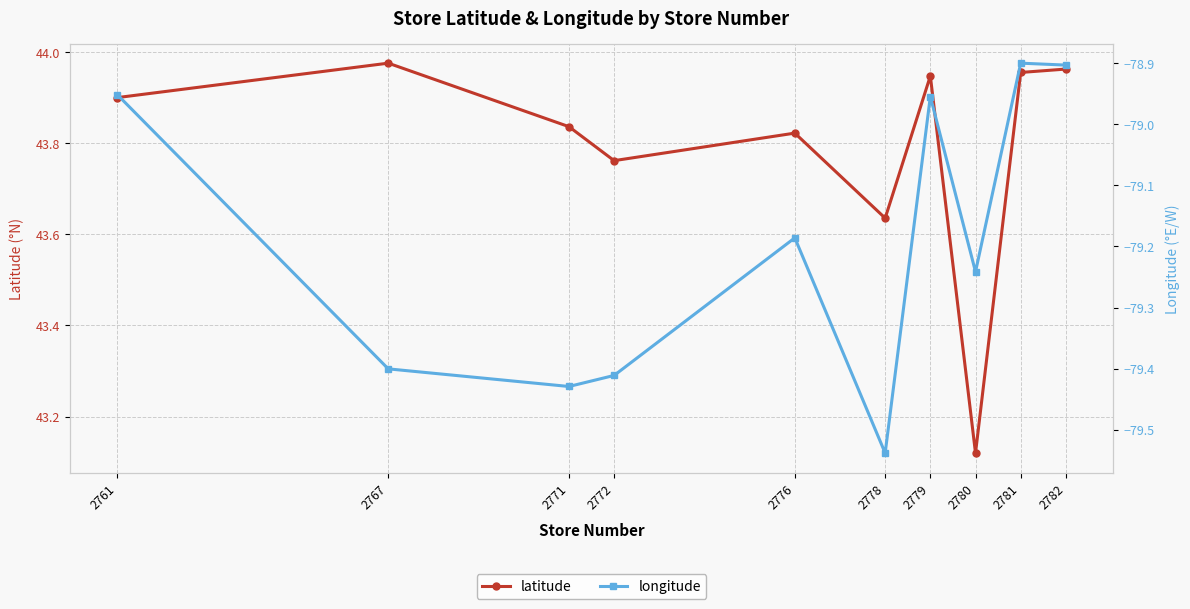

What is the minimum value shown in the chart?

-79.5